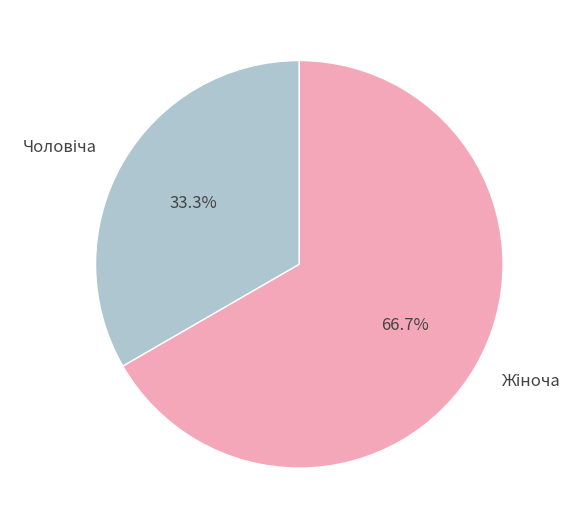

Is there a majority slice in this chart?

Yes